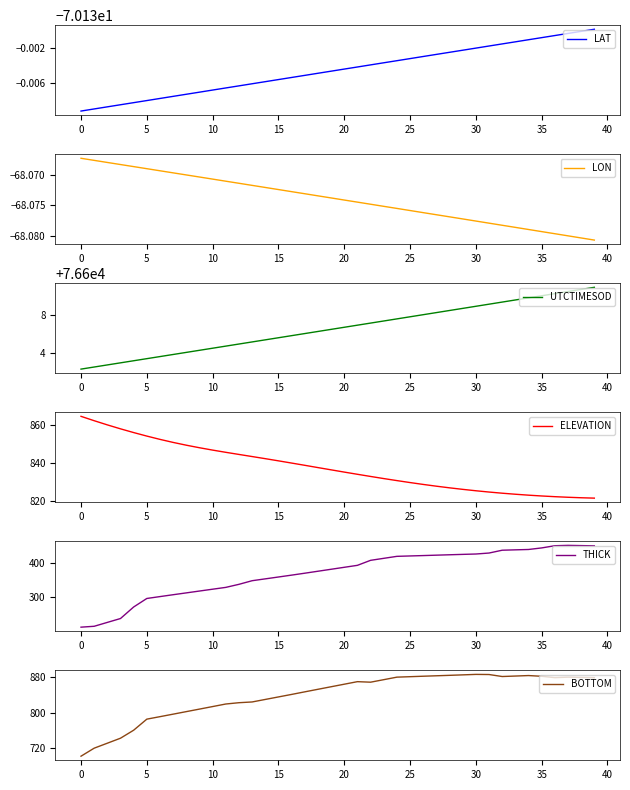

Which series has the widest spread of values?

THICK